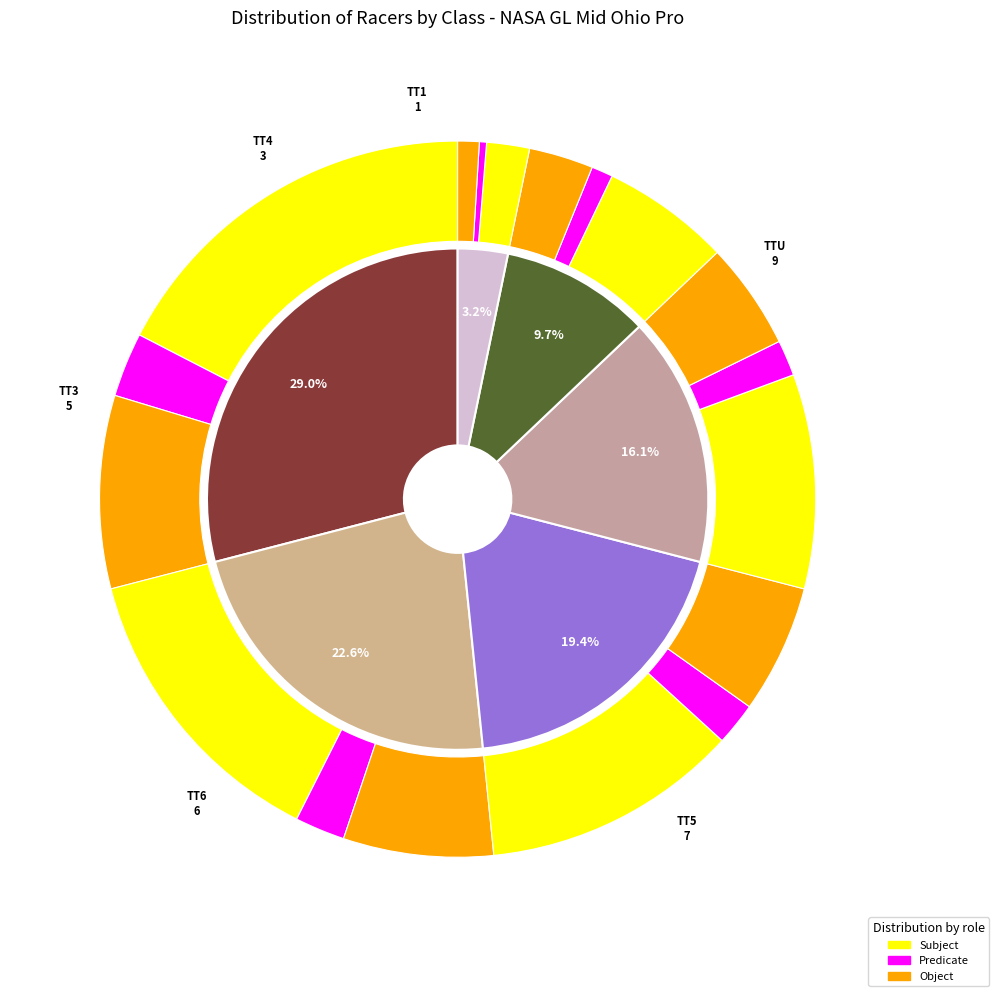

How many slices are in this pie chart?

8